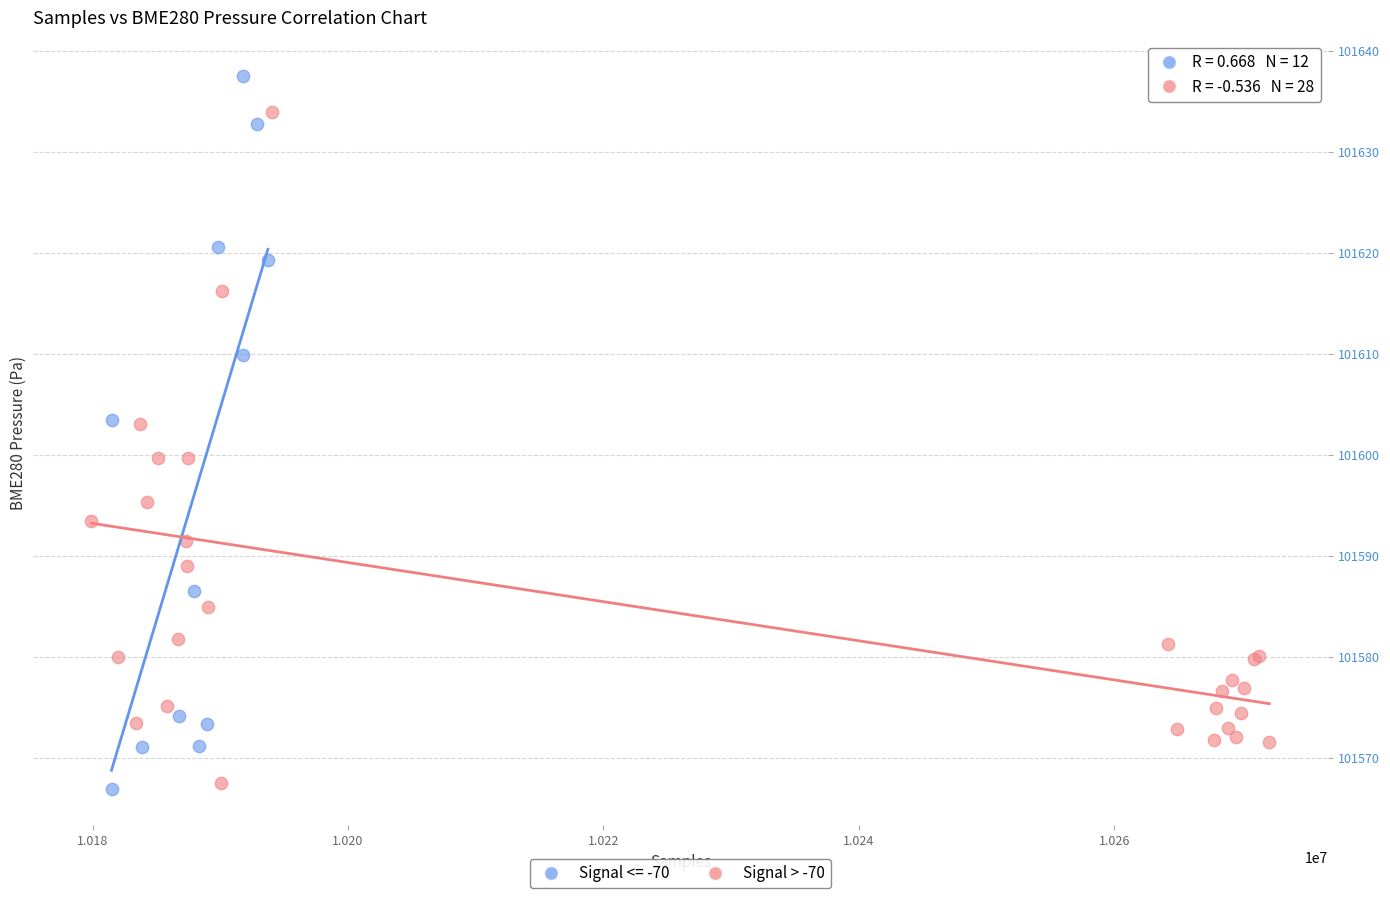

Which series contains the highest Y value?

Signal <= -70